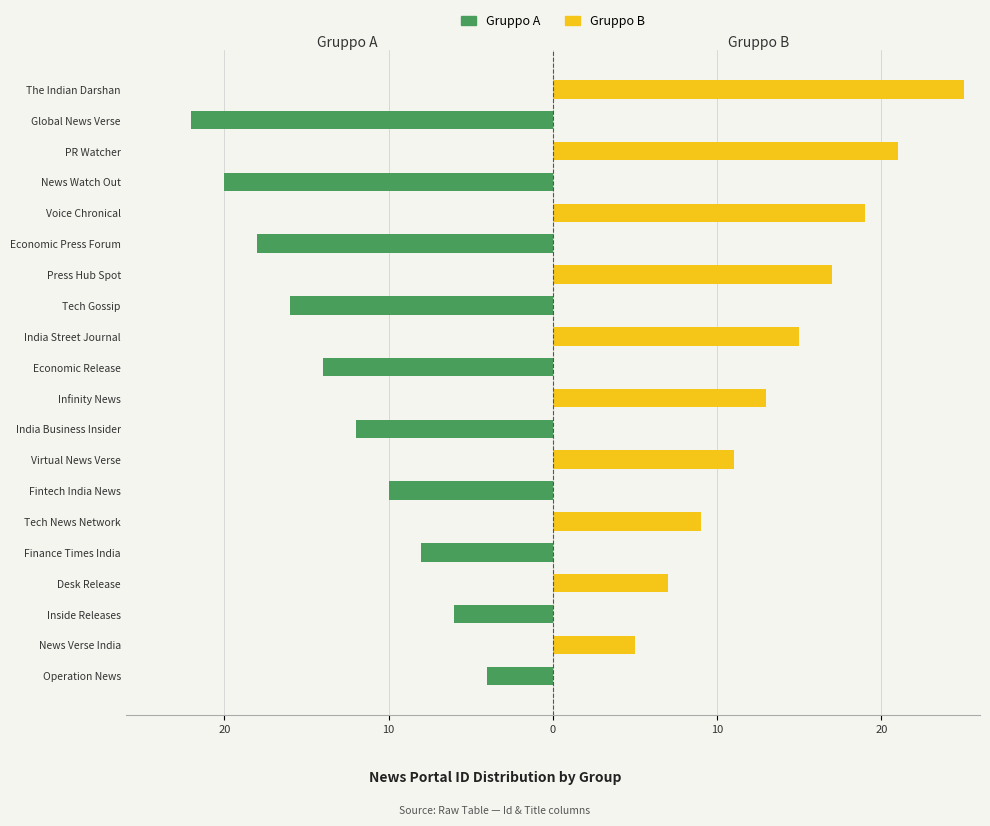

How many values in Gruppo A are below zero?

10